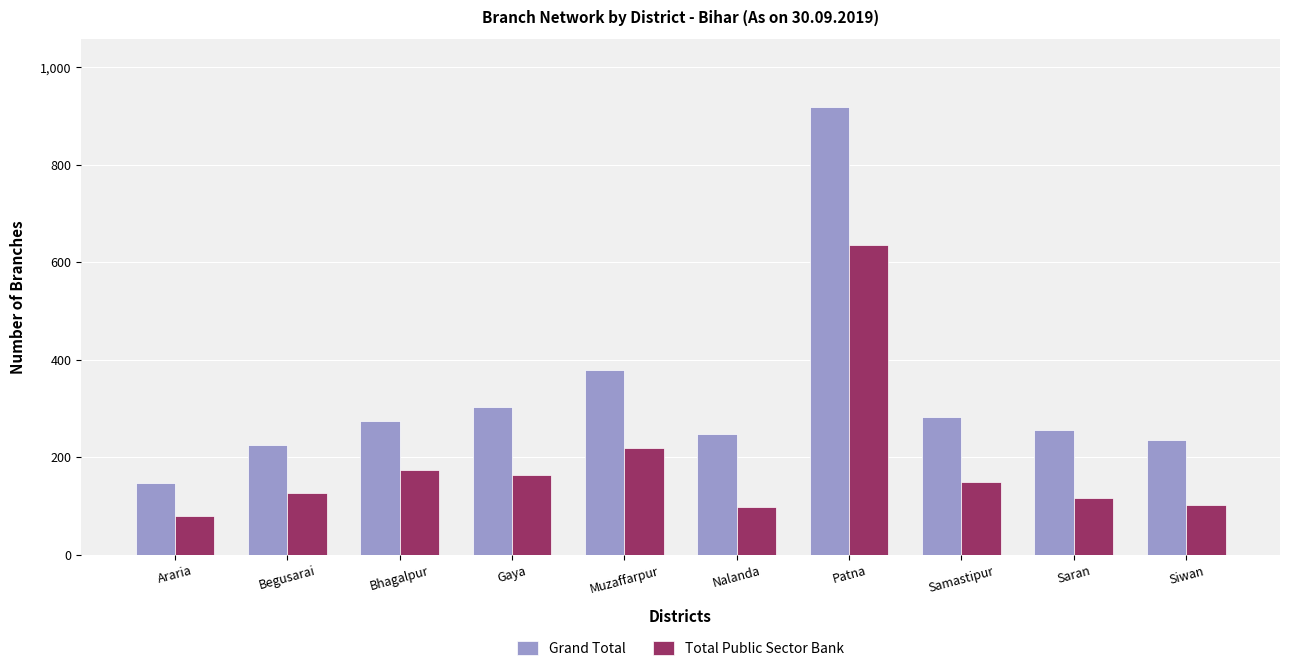

The Grand Total series shows 275 at Bhagalpur. True or false?

True